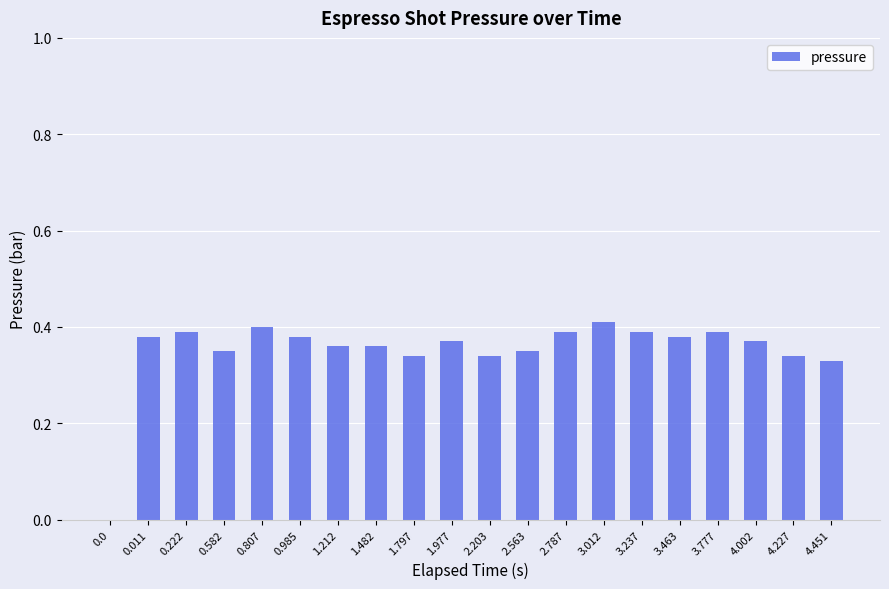

Between 3.463 and 2.203, which is larger?

3.463